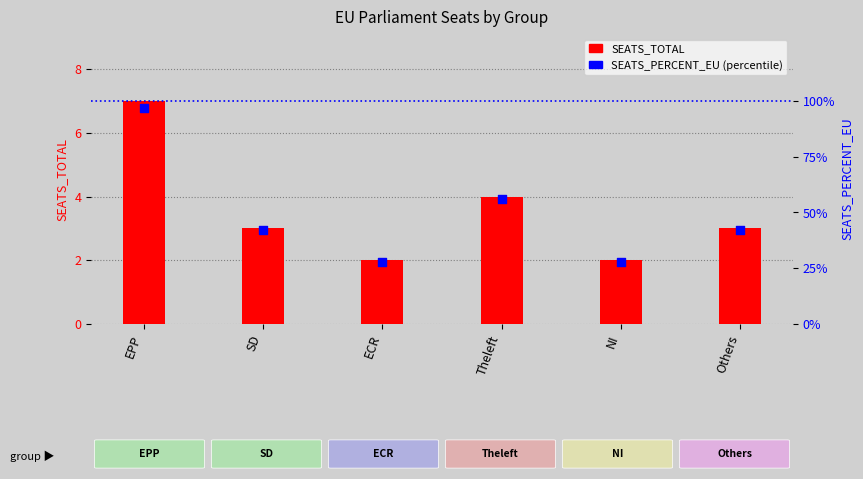

At how many categories does at least one series exceed 66?

1